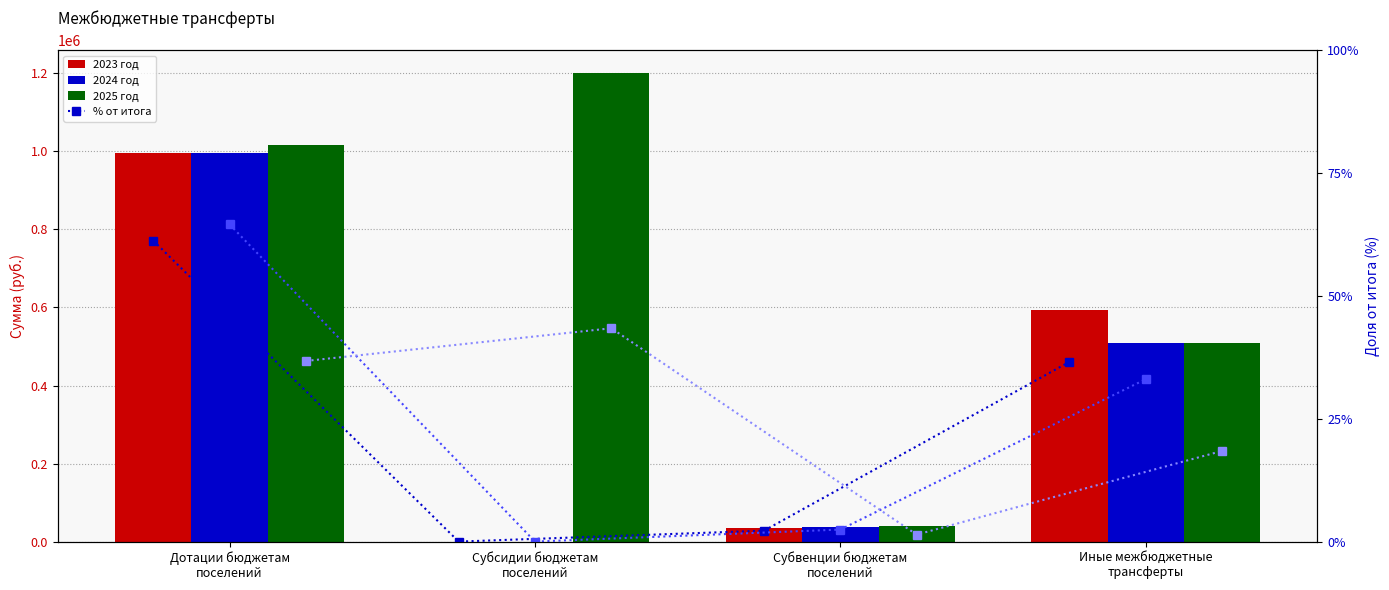

Between Дотации бюджетам
поселений and Субвенции бюджетам
поселений, which series saw the biggest shift?

2025 год